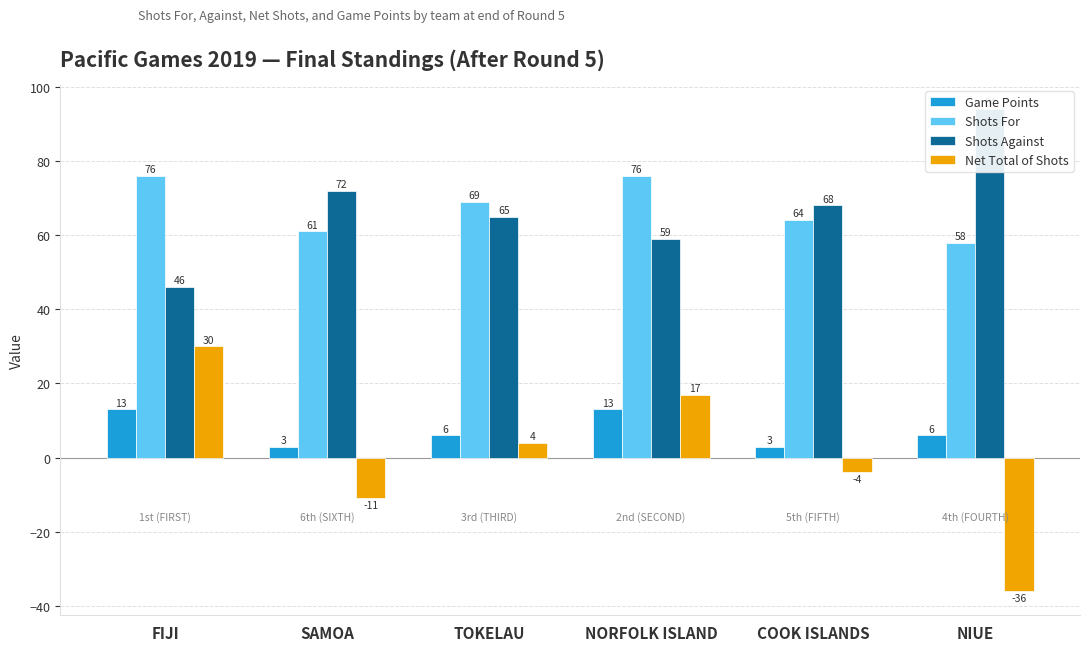

Rank the series by their maximum value, from highest to lowest.

Shots Against, Shots For, Net Total of Shots, Game Points